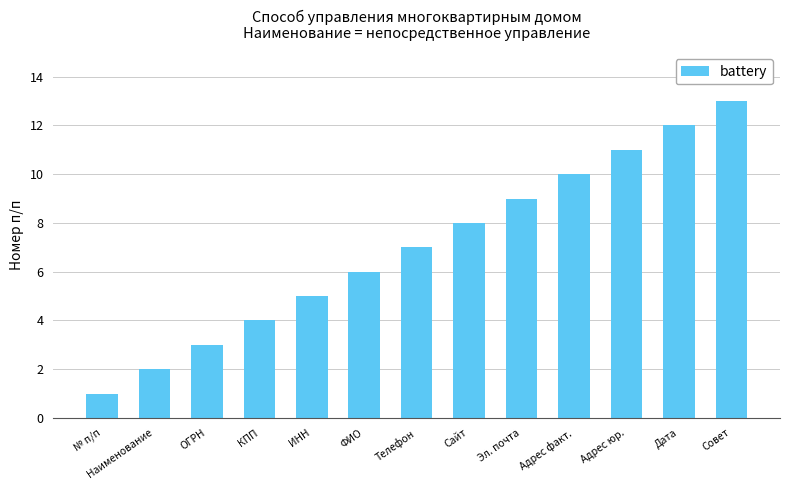

What position from the left is Адрес юр.?

11